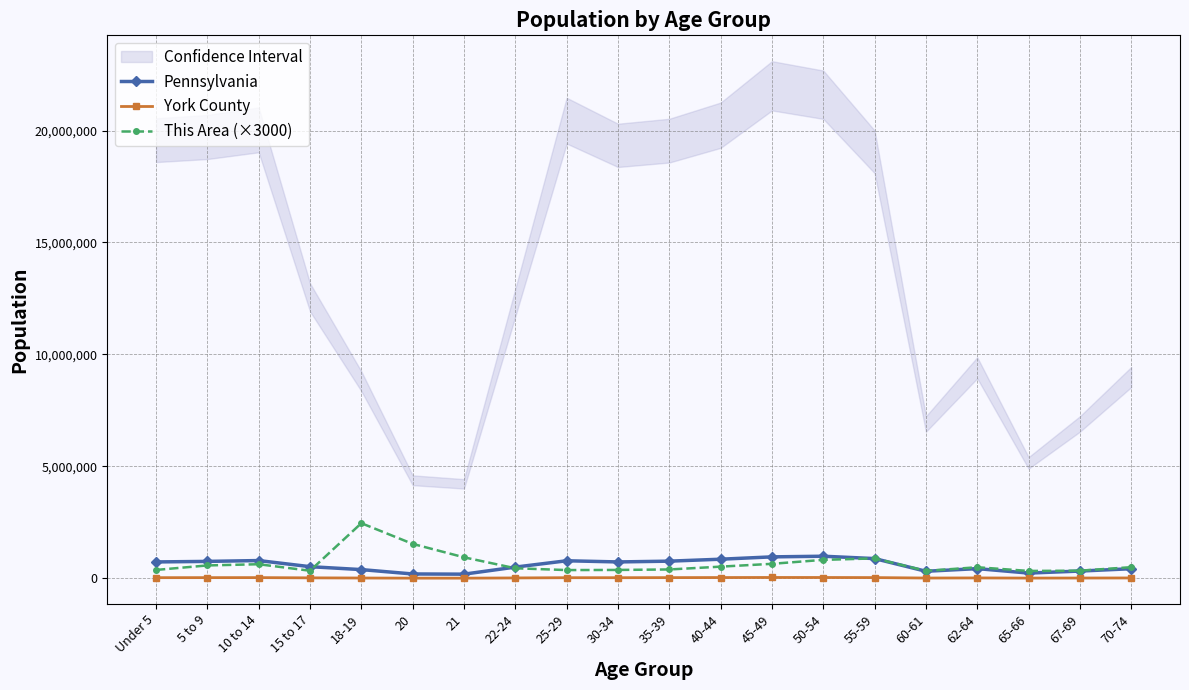

True or false: Pennsylvania and This Area (×3000) intersect in this chart.

True